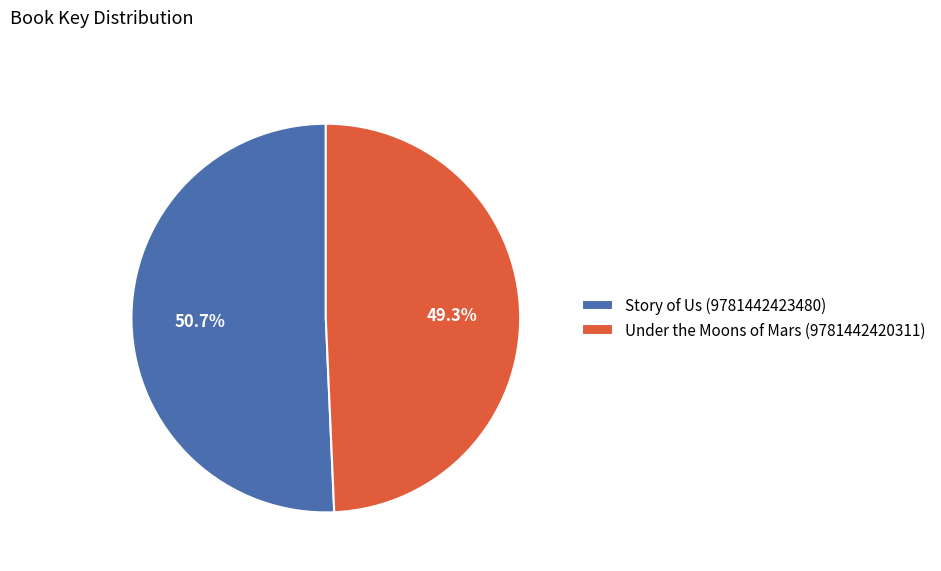

How many segments does this pie chart have?

2